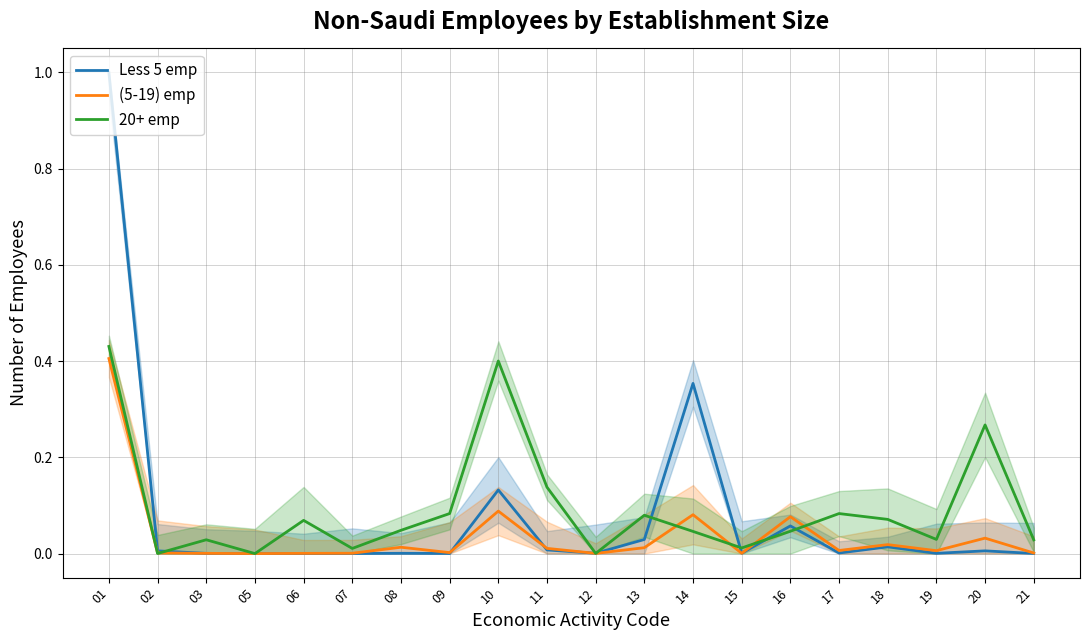

True or false: (5-19) emp and Less 5 emp cross at least once.

True